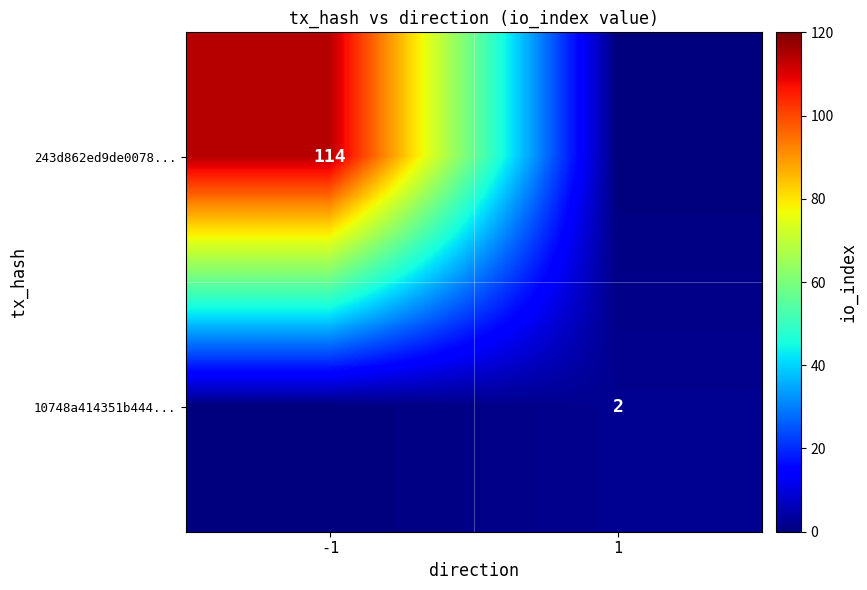

The value of 10748a414351b444... at 1 is 3. True or false?

False